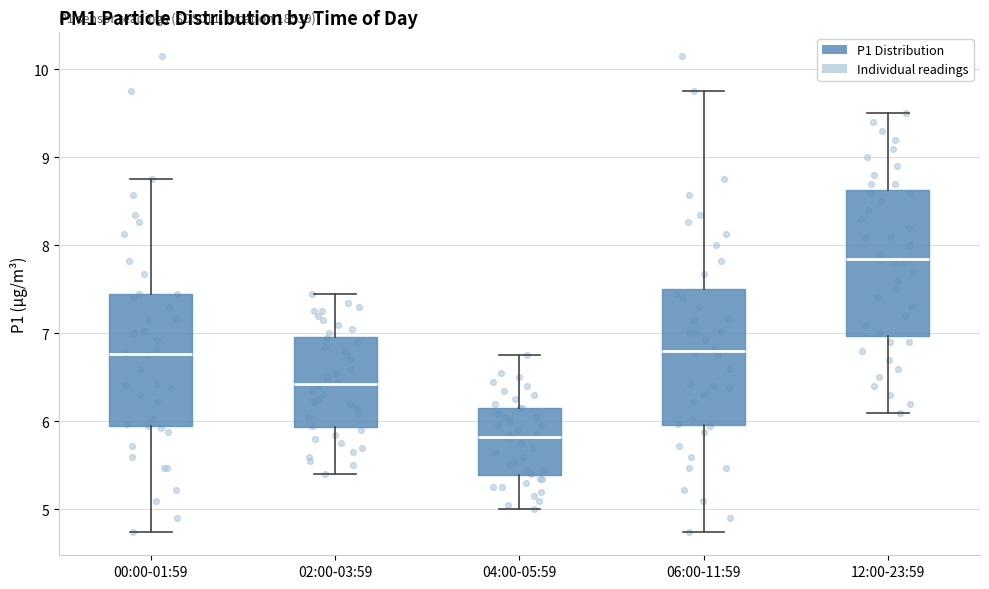

Reading left to right, transcribe this box plot: for each box, give where its median line is, the range the box spans, and where its two whiskers end, as read against the y-axis. The values are not printed on the chart, so give them approximately, as read against the axis.

00:00-01:59: median 6.8, box 5.9 to 7.5, whiskers 4.8 to 8.8
02:00-03:59: median 6.4, box 5.9 to 7.0, whiskers 5.4 to 7.5
04:00-05:59: median 5.8, box 5.4 to 6.2, whiskers 5.0 to 6.8
06:00-11:59: median 6.8, box 6.0 to 7.5, whiskers 4.8 to 9.8
12:00-23:59: median 7.9, box 7.0 to 8.6, whiskers 6.1 to 9.5